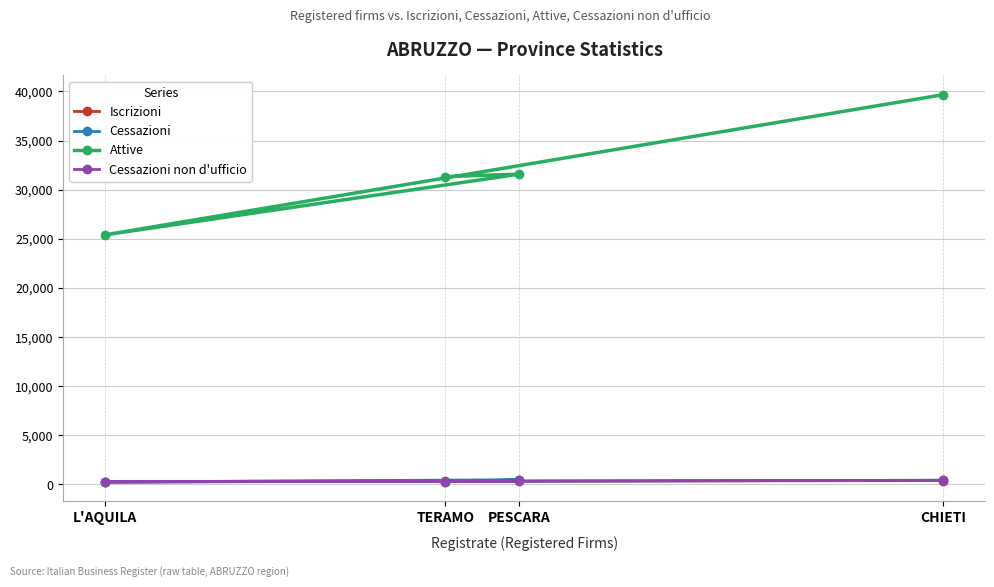

What is the label of the 4th point from the left?

CHIETI